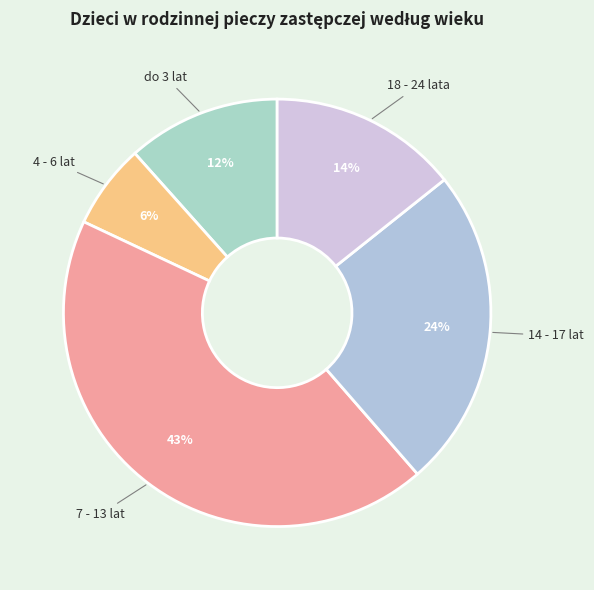

How many slices are in this pie chart?

5